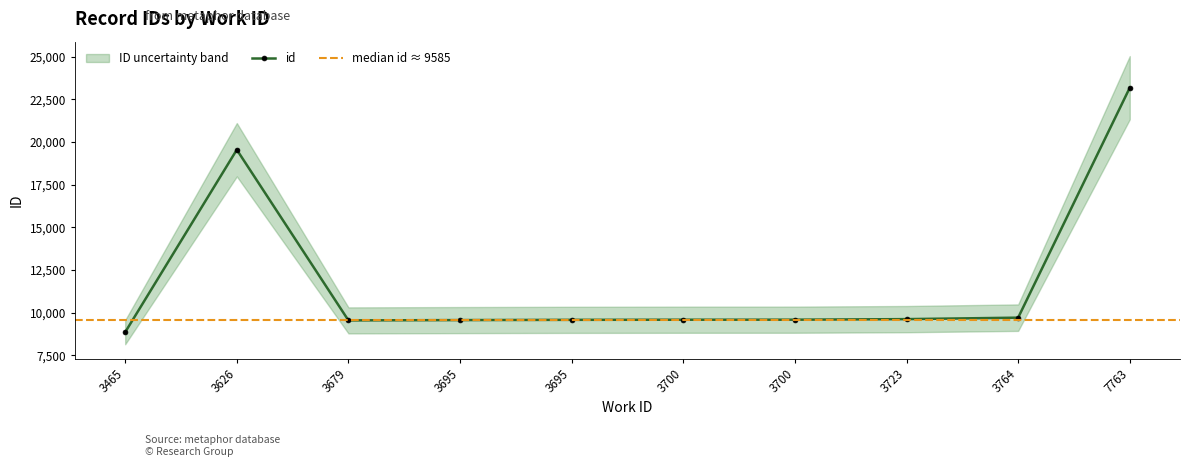

What is the average value?

11876